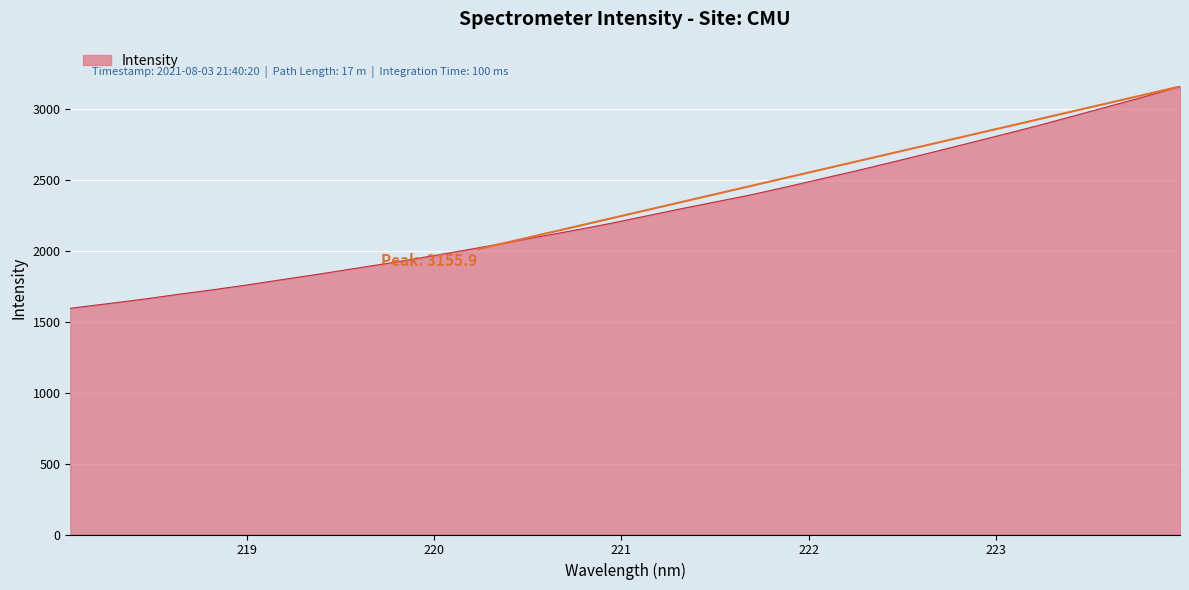

What is the average value?

2270.3